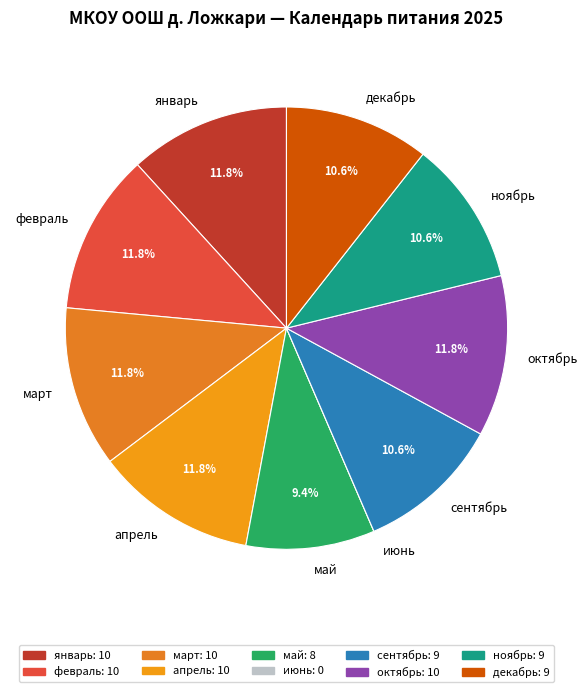

Does октябрь represent more than half of the total?

No